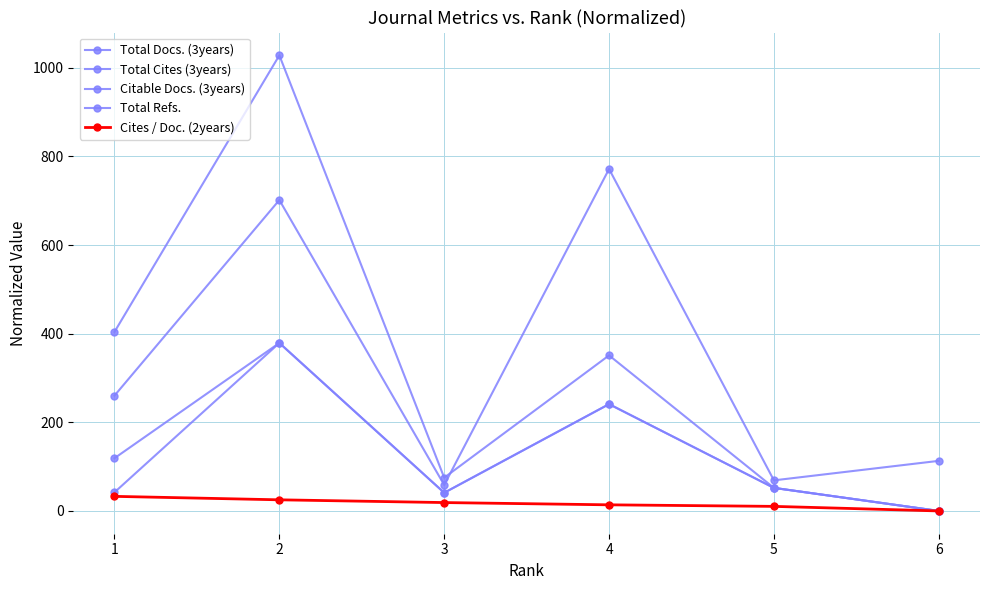

How many lines are shown in the chart?

5